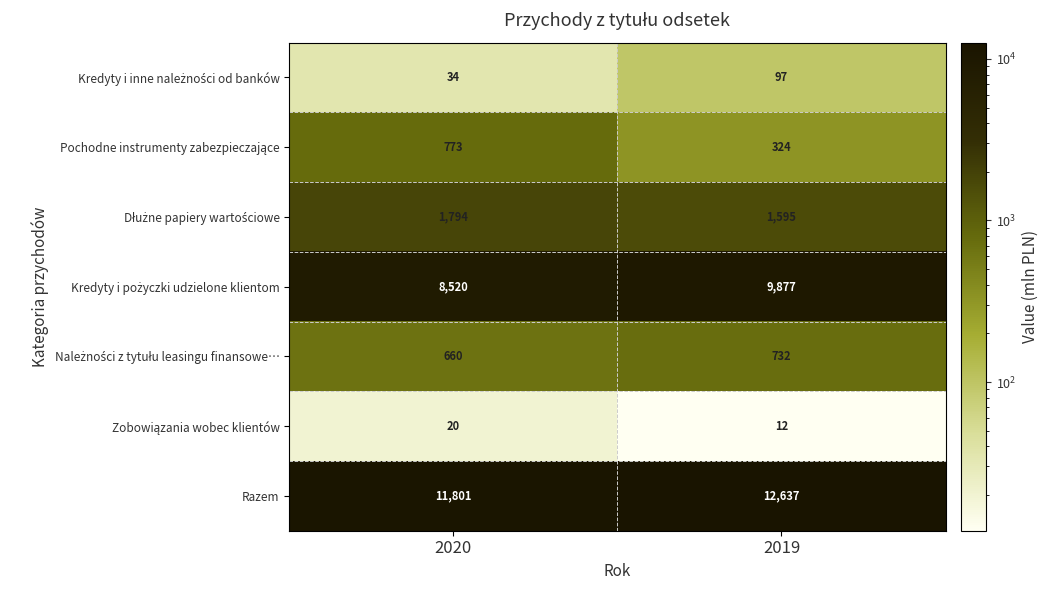

What value does the Razem series have at 2020, to the nearest 10?

11800